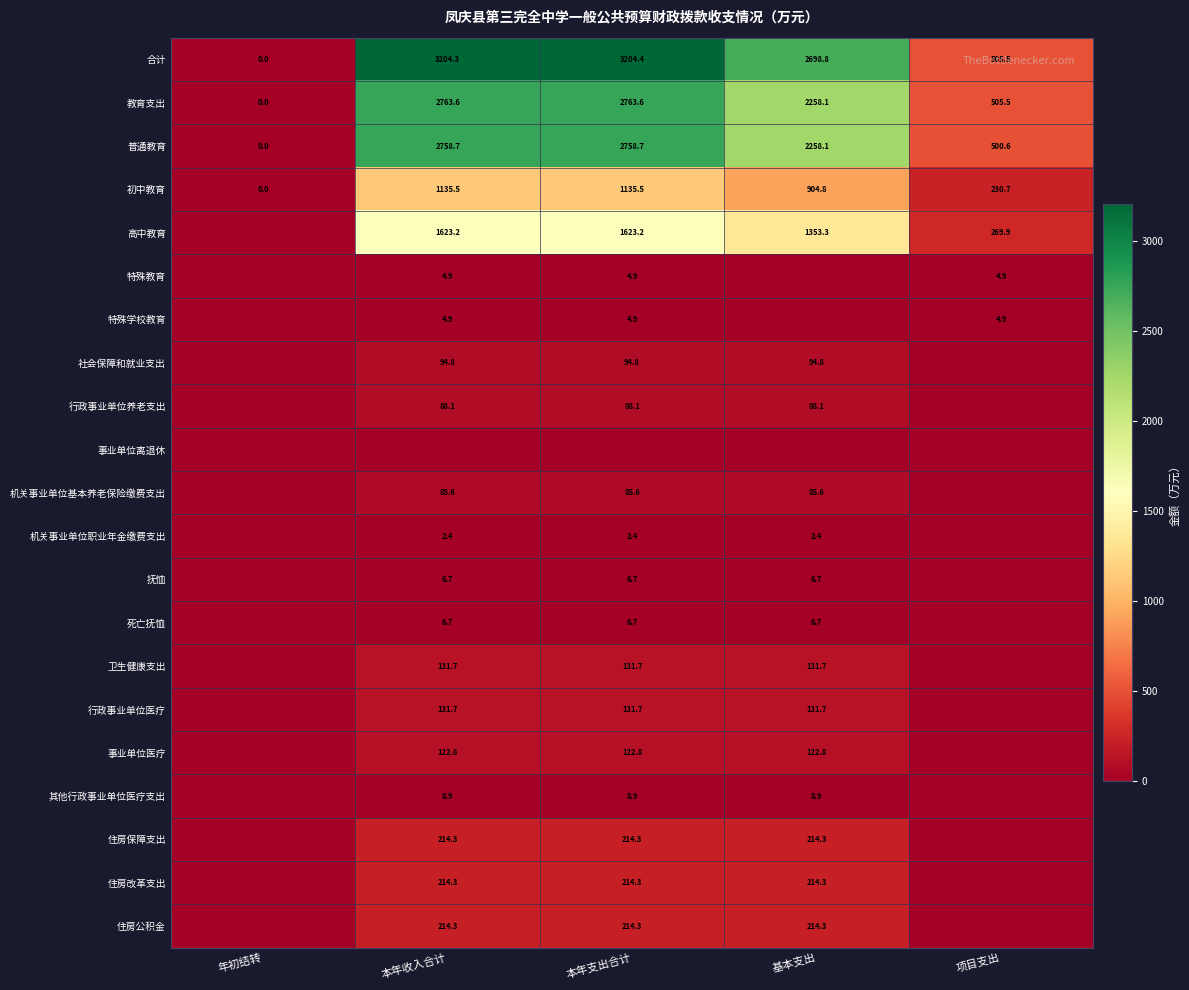

The 教育支出 series shows 2763.6 at 本年收入合计. True or false?

True